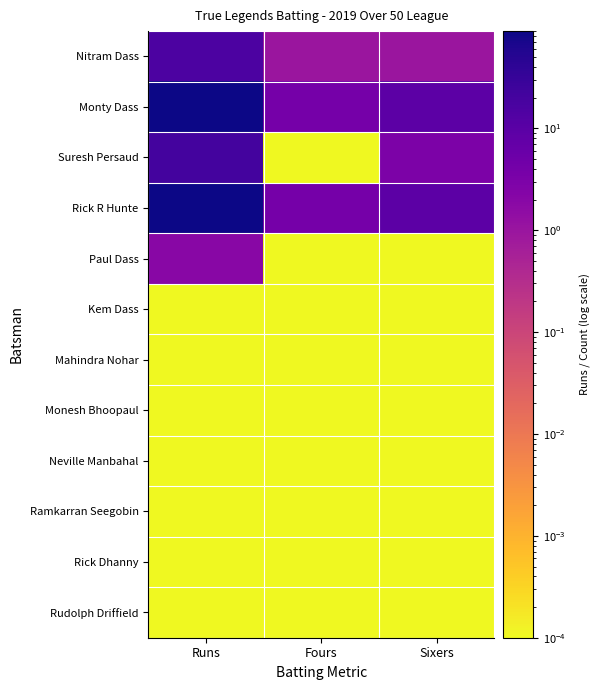

Which series has the largest total across all categories?

Monty Dass